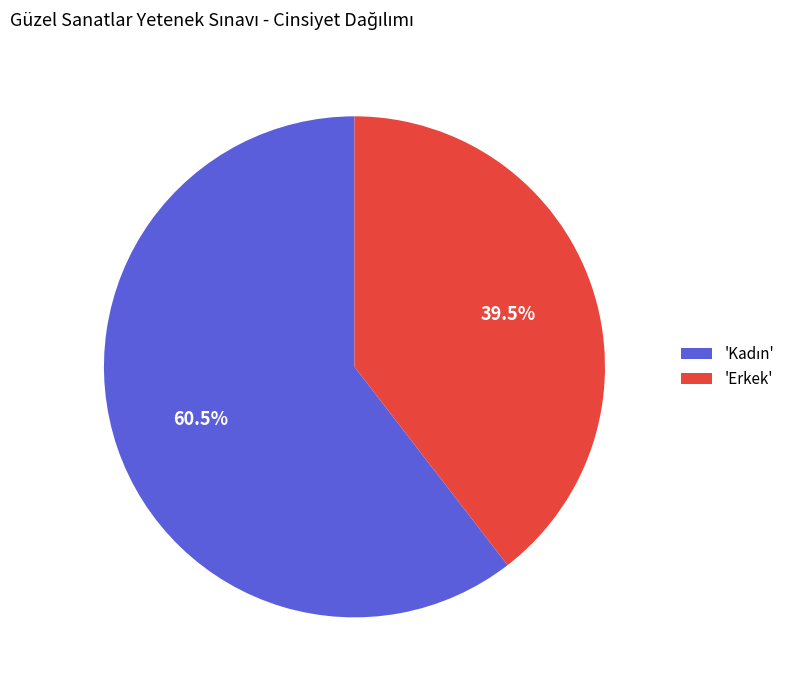

What portion of the pie excludes 'Erkek'?

60.5%